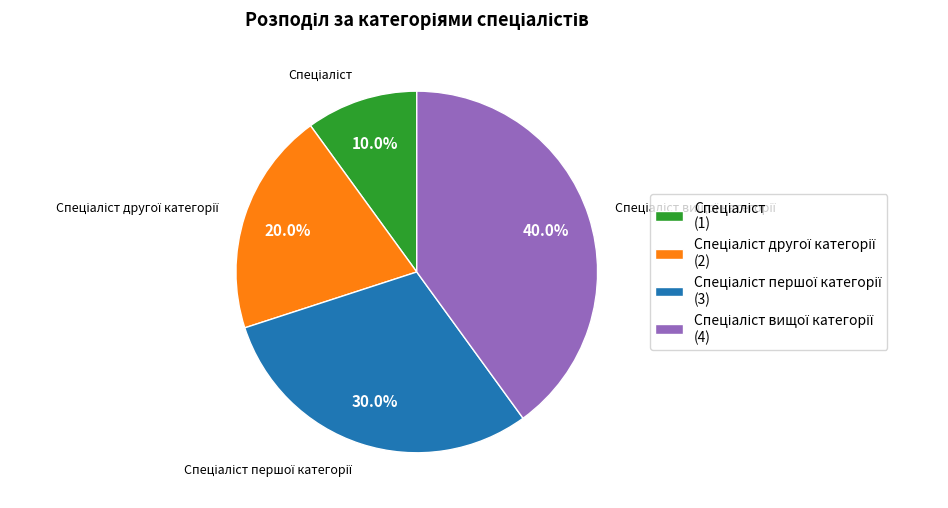

Does any single category account for the majority?

No